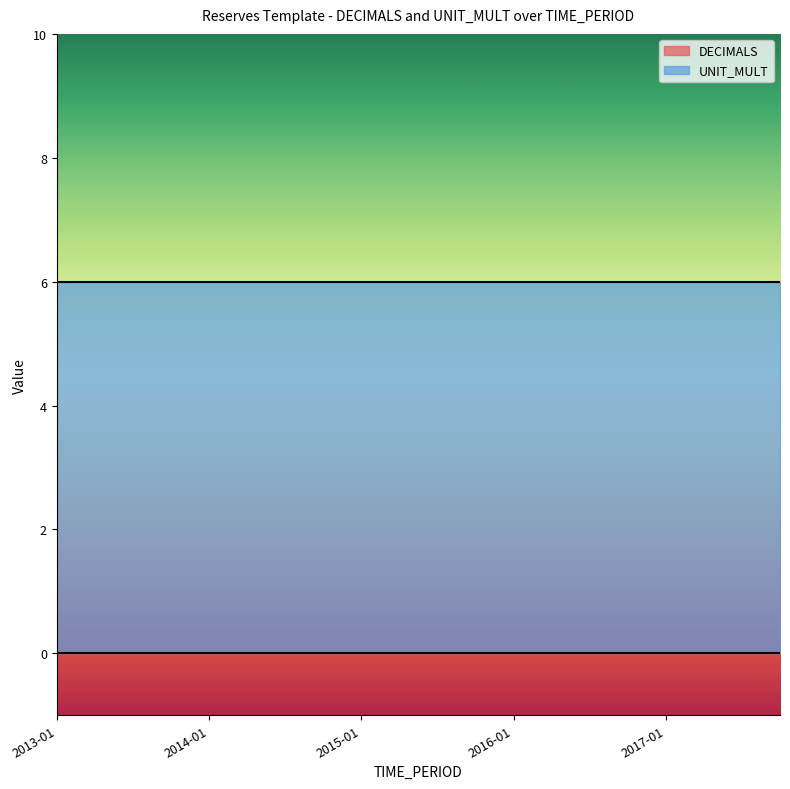

Rank the series by their maximum value, from lowest to highest.

DECIMALS, UNIT_MULT